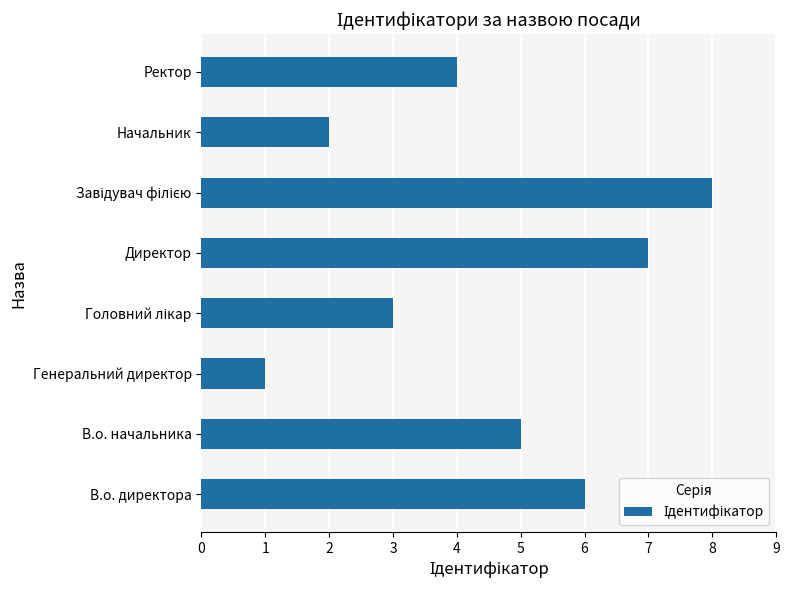

What is the sum of the values at В.о. начальника and Начальник?

7